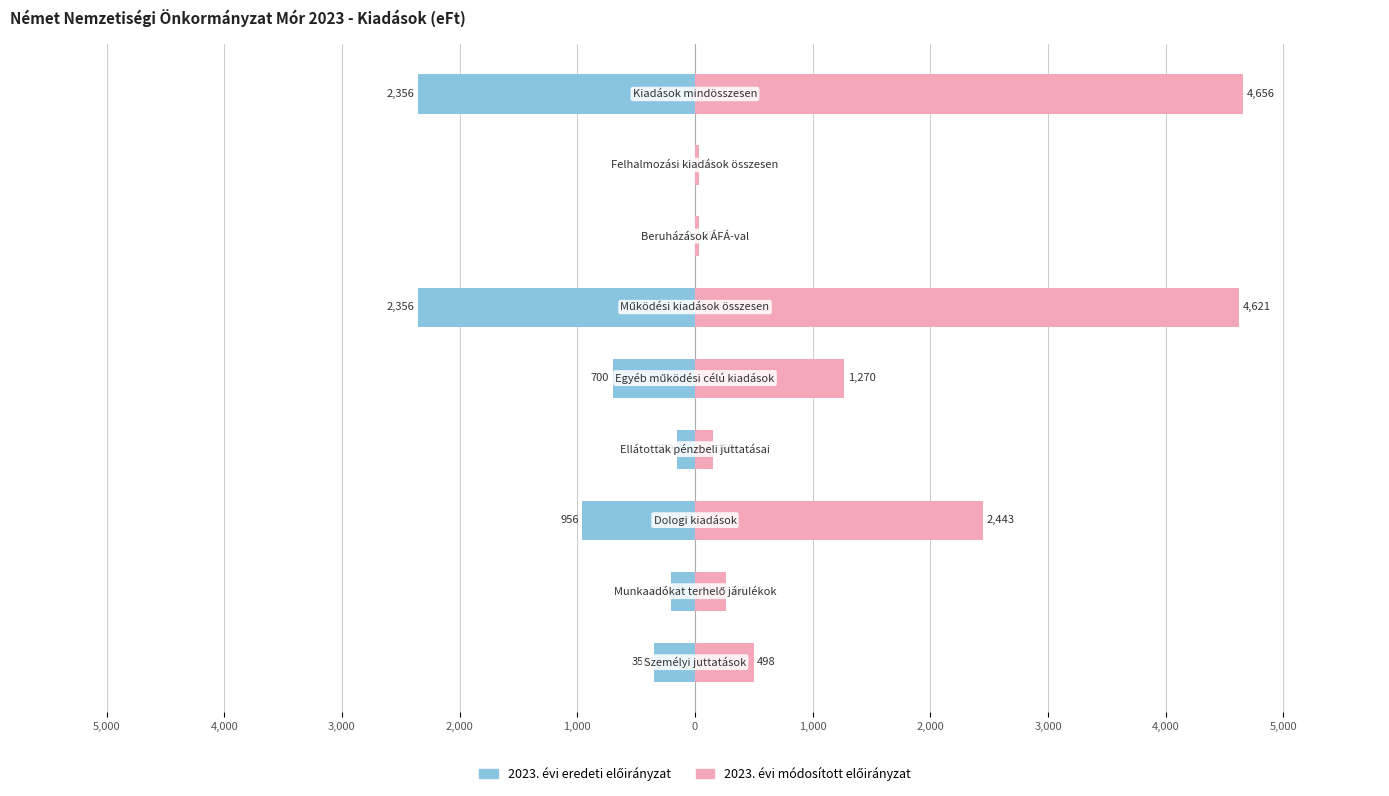

Which series changed the most between 0 and 1,000?

2023. évi módosított előirányzat